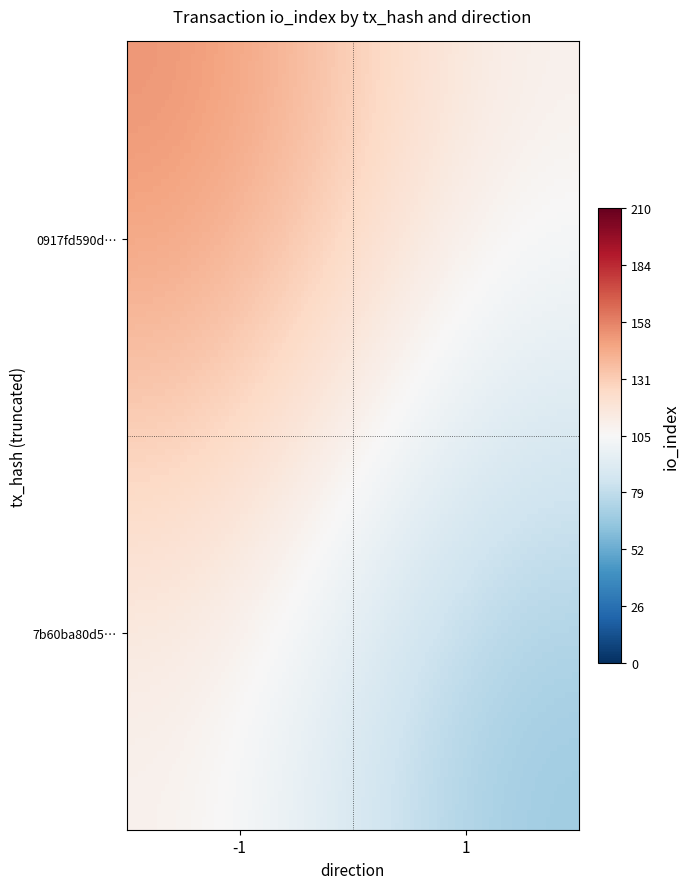

Which series has the largest total across all categories?

0917fd590d6f245a201fdd5c192410f47da769e